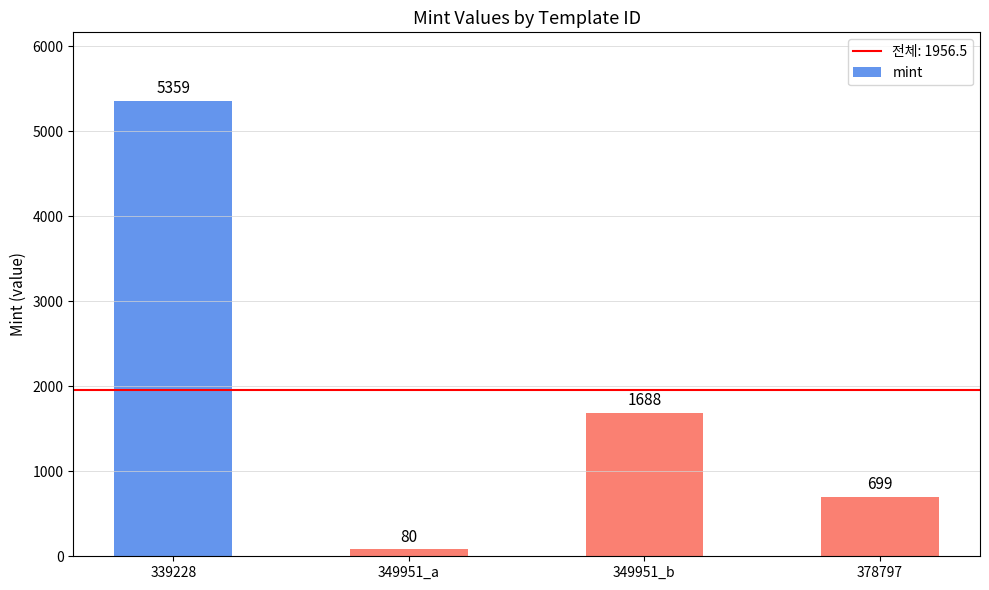

Count the values in the range 699 to 5359.

3